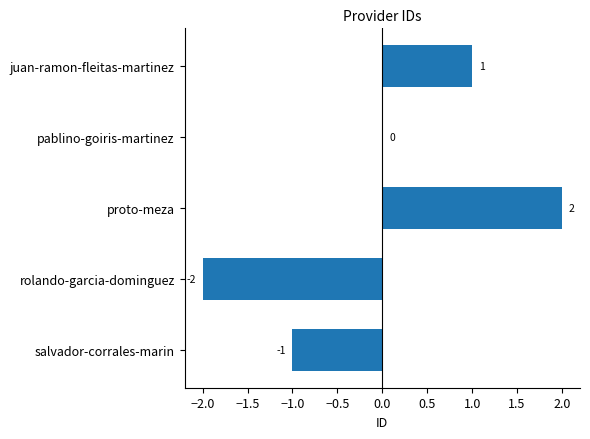

At which category does the chart reach its peak across all series?

proto-meza